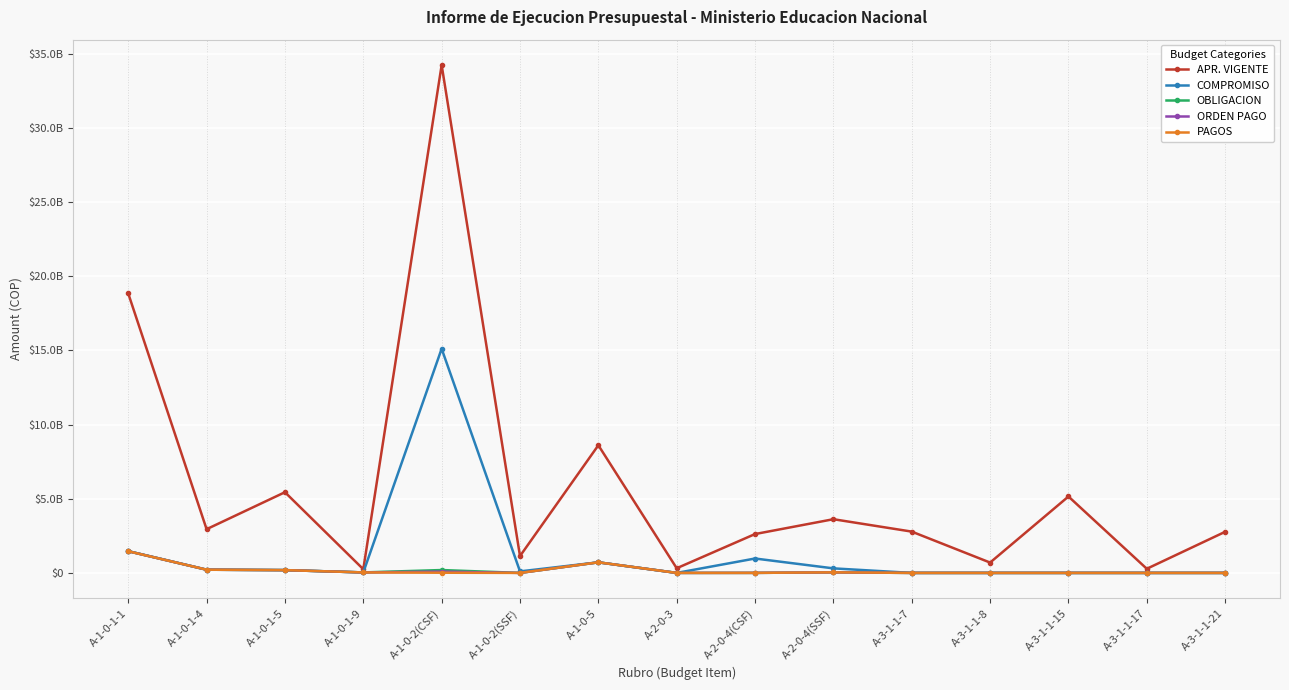

Is this an area chart (filled region under the line)?

No